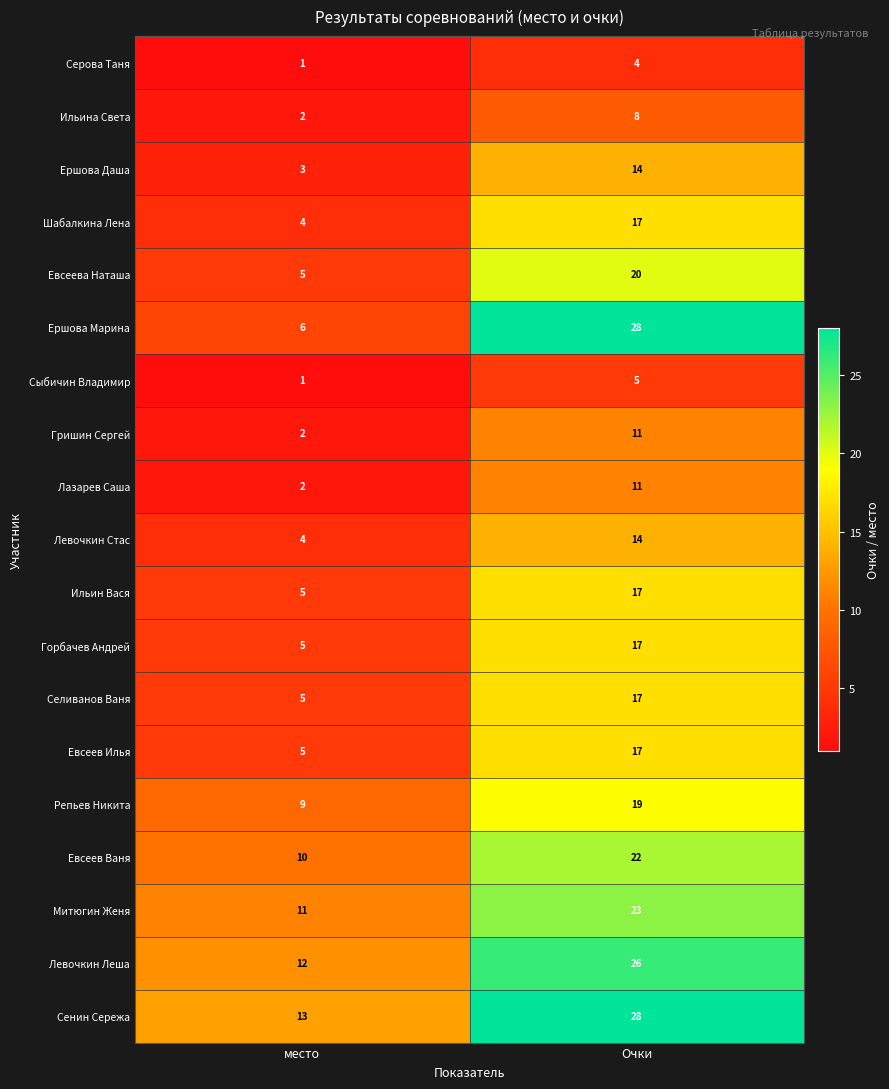

What is the smallest value displayed?

1